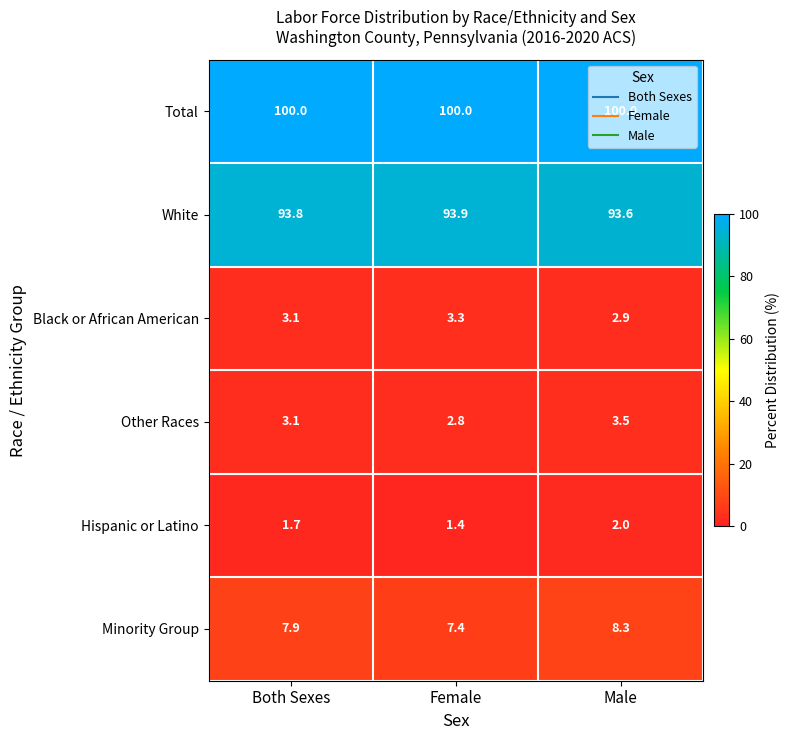

At which category is the sum across all series the highest?

Male